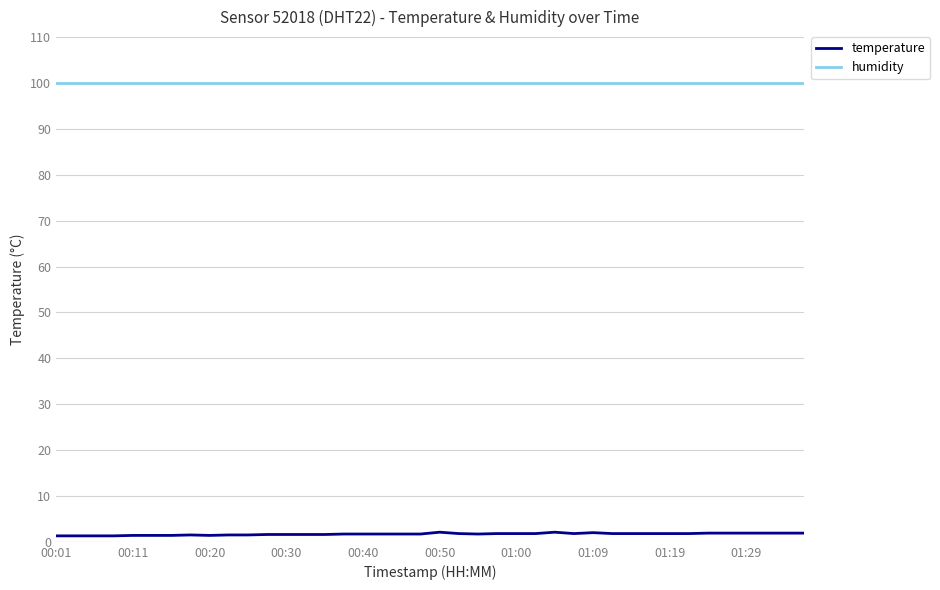

What is the maximum value shown in the chart?

99.9